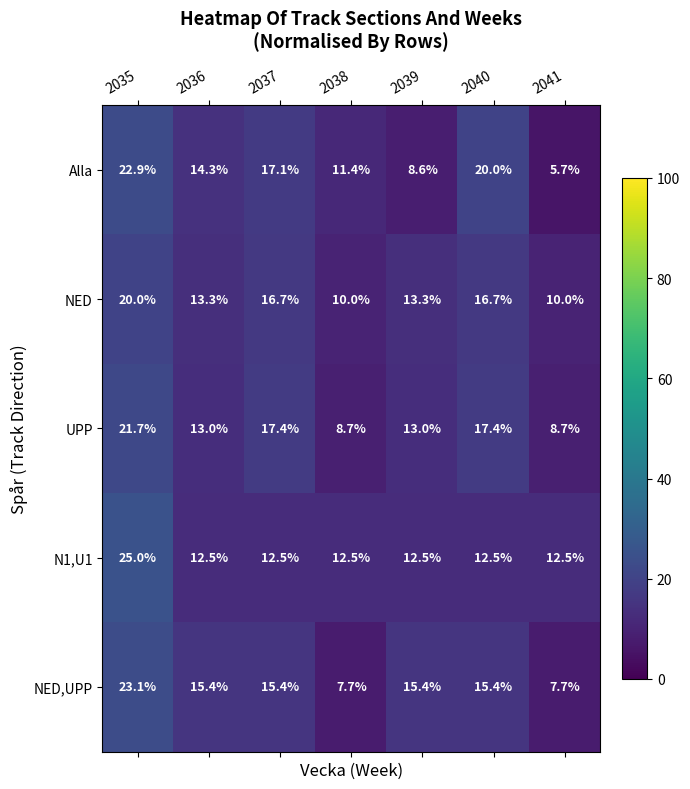

What is the difference between the Alla values at 2041 and 2035?

17.2